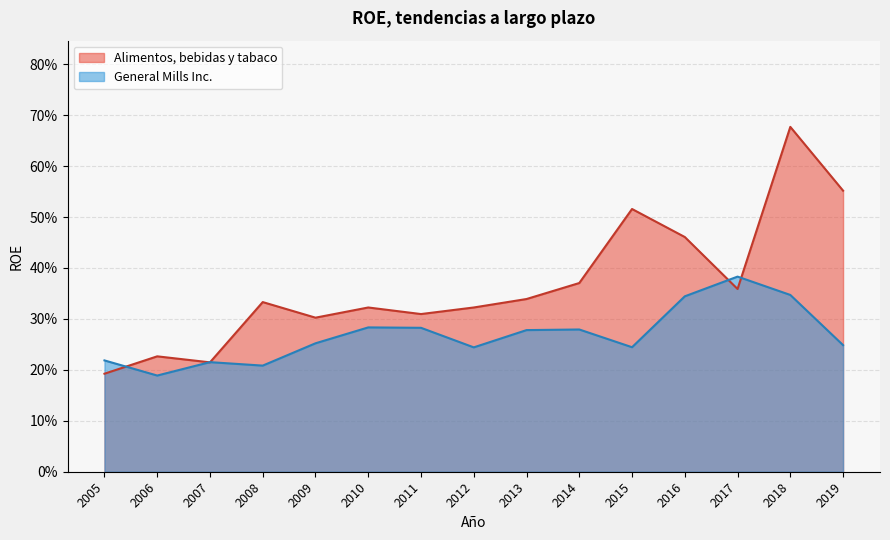

What is the highest value of the Alimentos, bebidas y tabaco series?

0.7